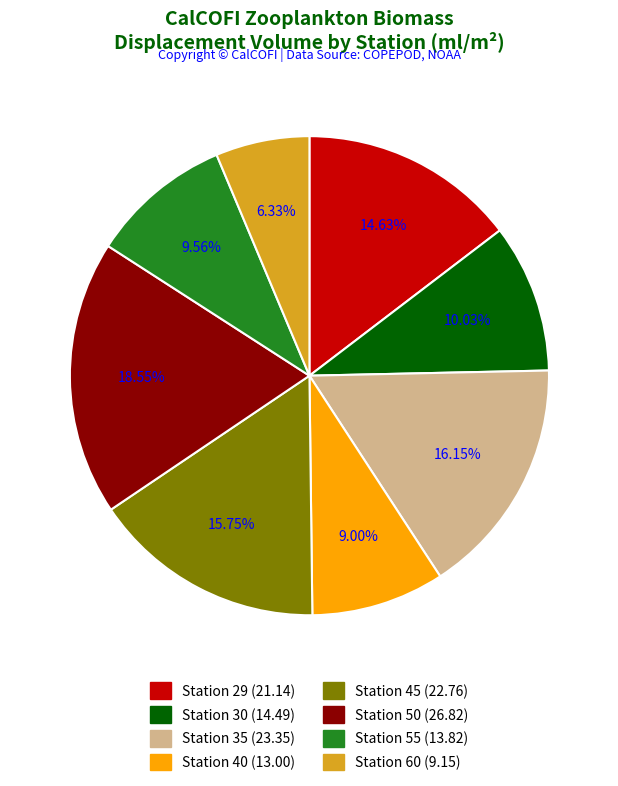

True or false: Station 50 accounts for 19% of the total.

True